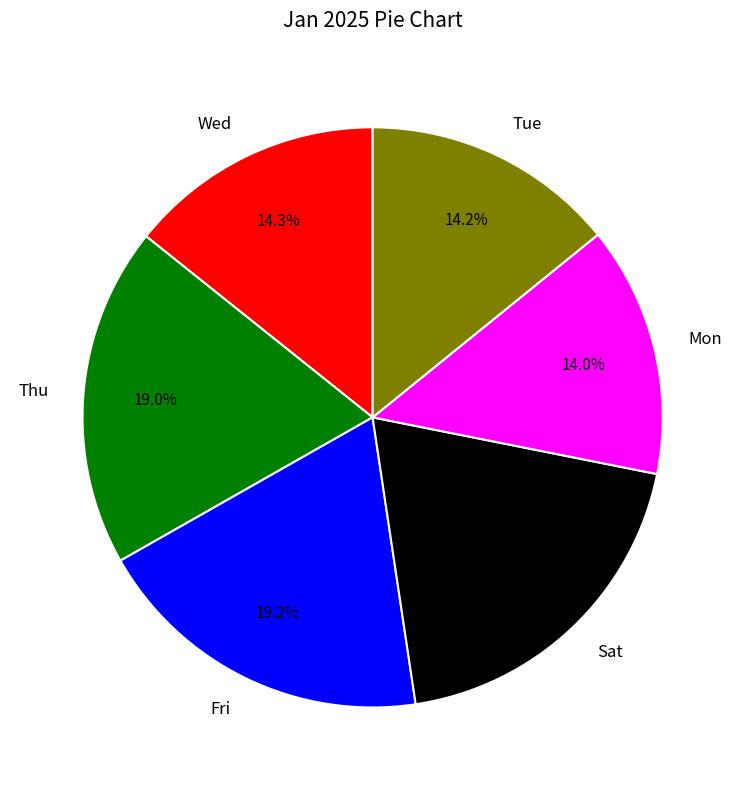

What percentage do Thu and Wed together represent?

33.2%